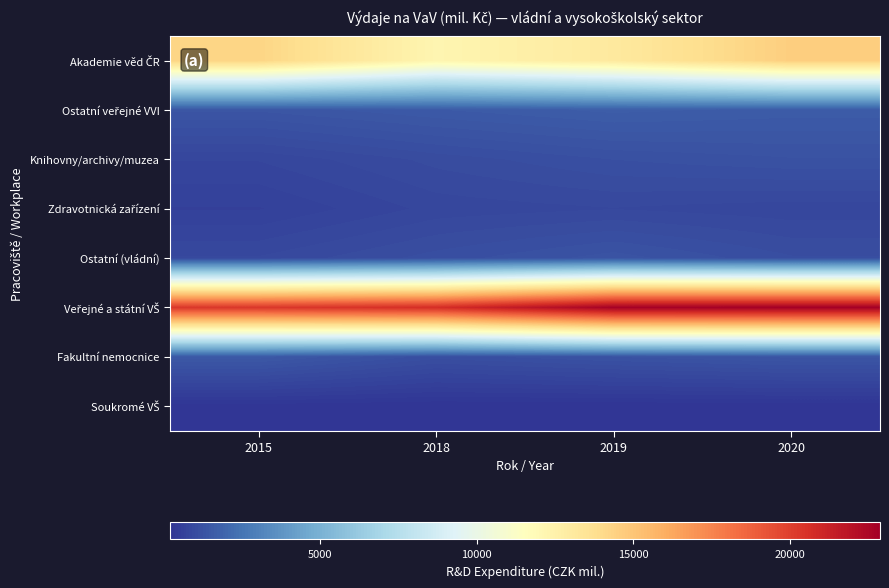

Between 2018 and 2020, which series saw the biggest shift?

Akademie věd ČR